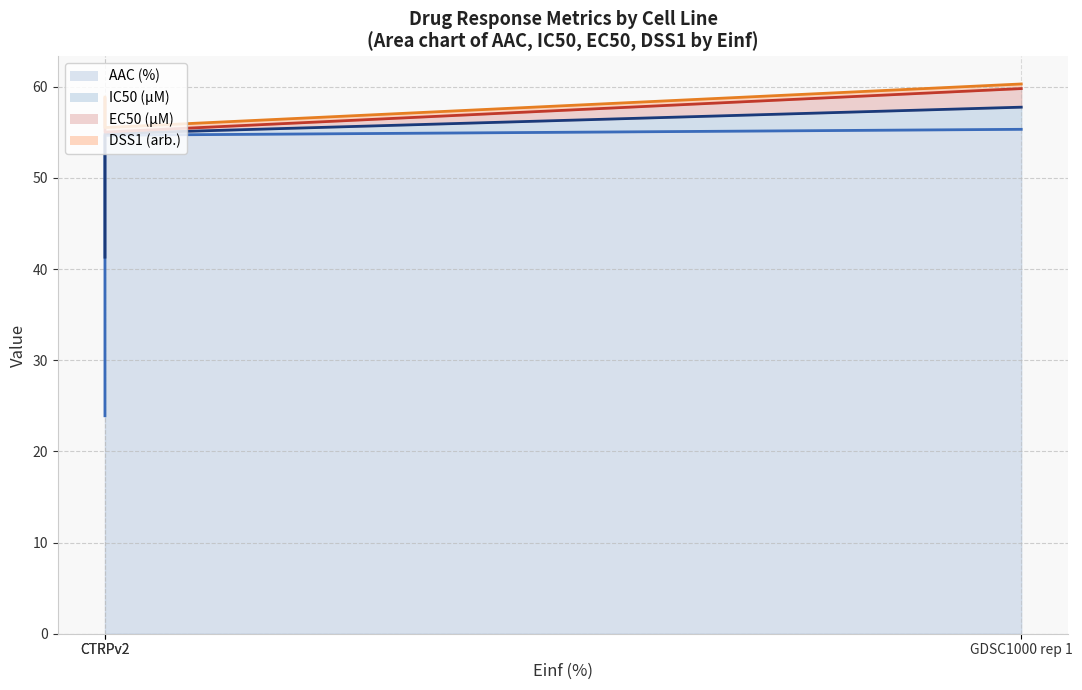

How many data points in DSS1 (arb.) (line) are above 58?

2